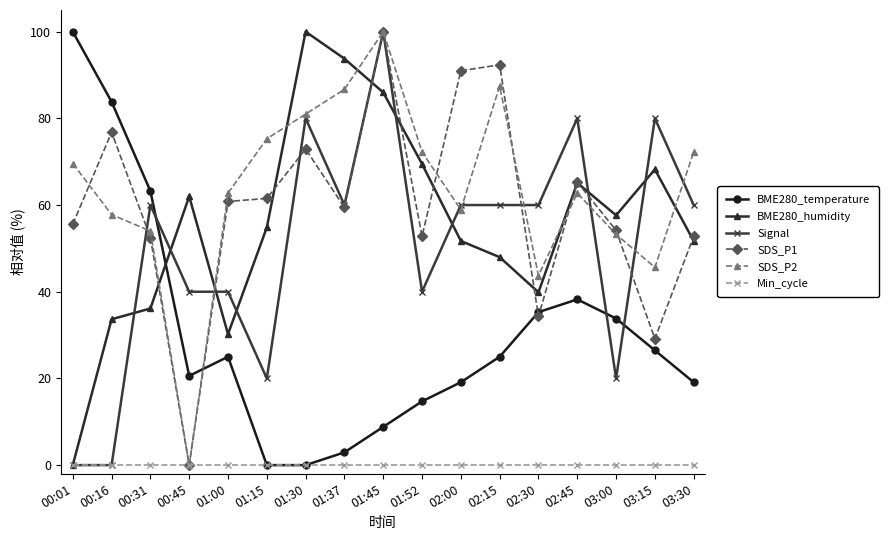

At which category does BME280_humidity reach its first local valley?

01:00